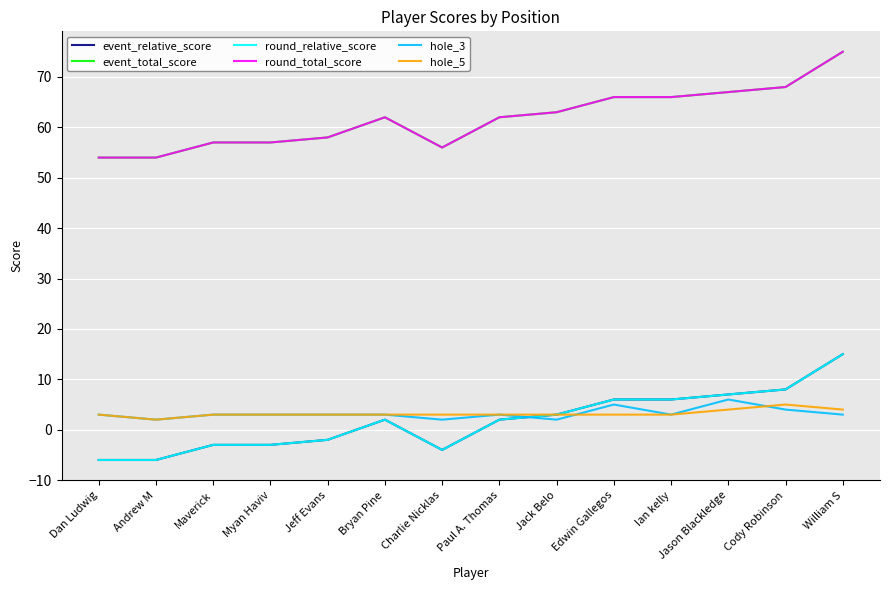

Does the chart have visible grid lines?

Yes